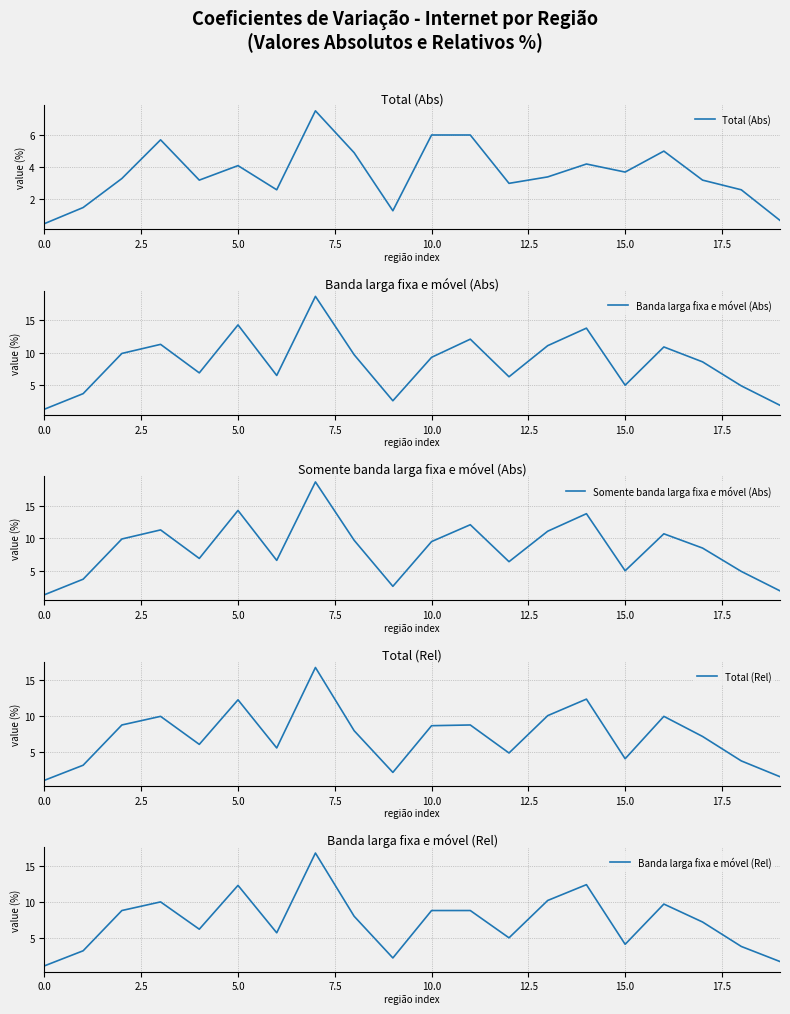

How many interior local valleys does the Somente banda larga fixa e móvel (Abs) series have?

5